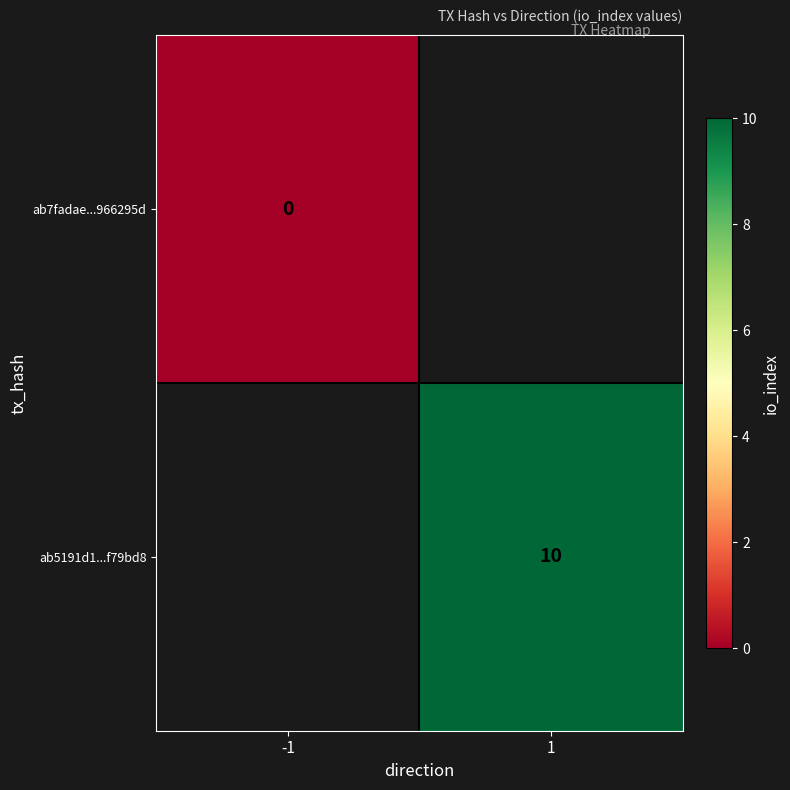

What is the maximum value shown in the chart?

10.0